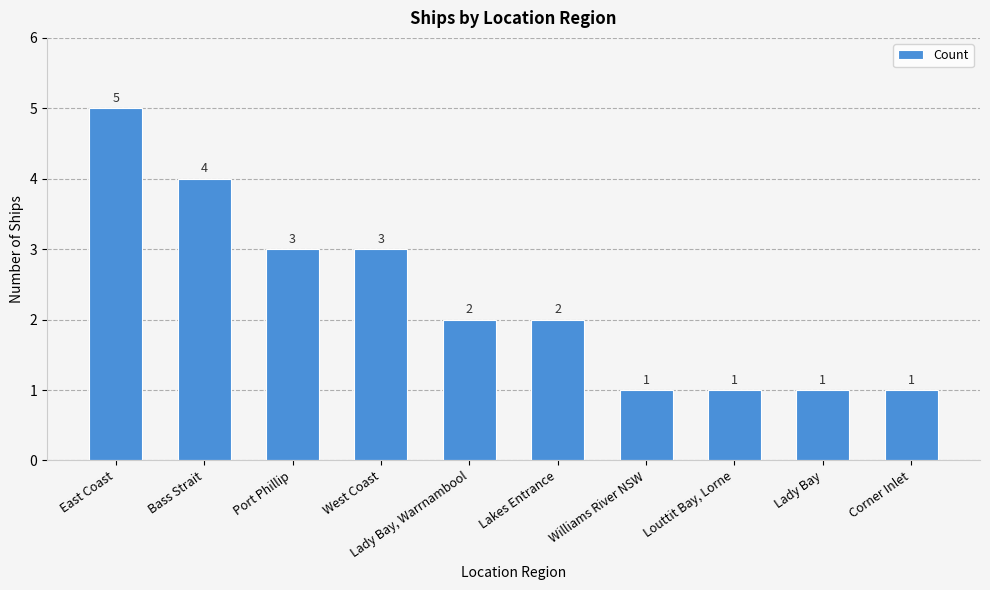

What is the label of the 7th bar from the left?

Williams River NSW